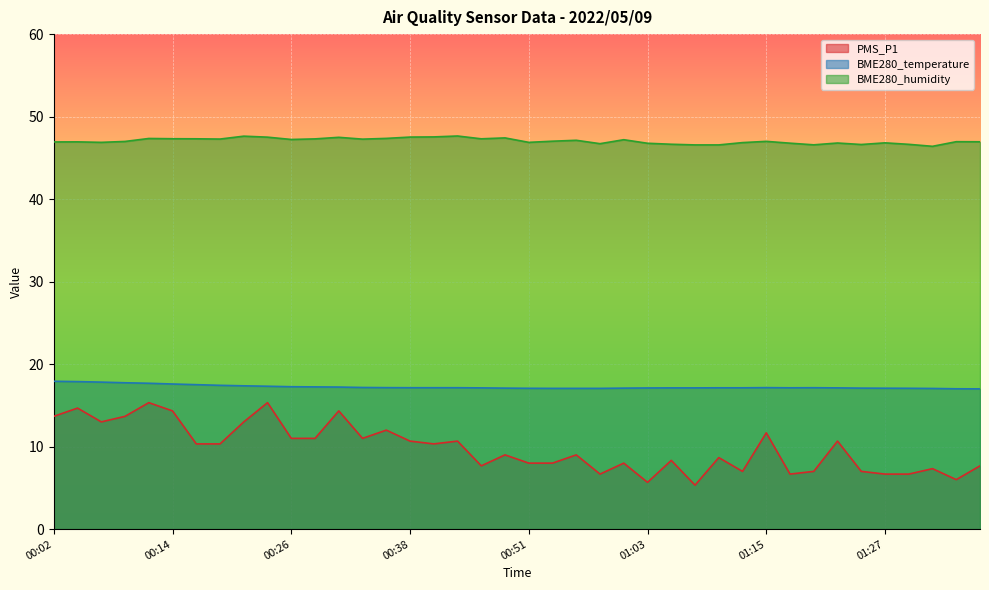

At how many categories does at least one series exceed 34?

40